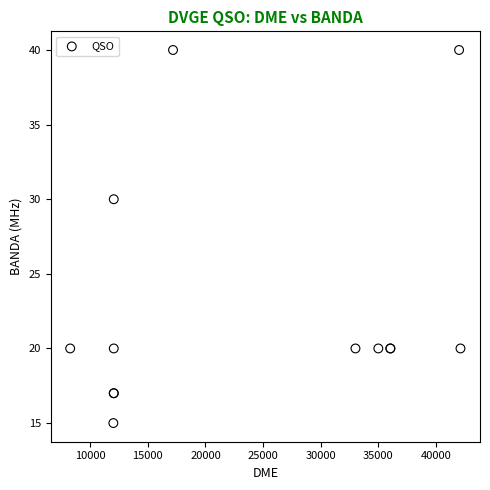

What Y value in the scatter plot is closest to 27?

30